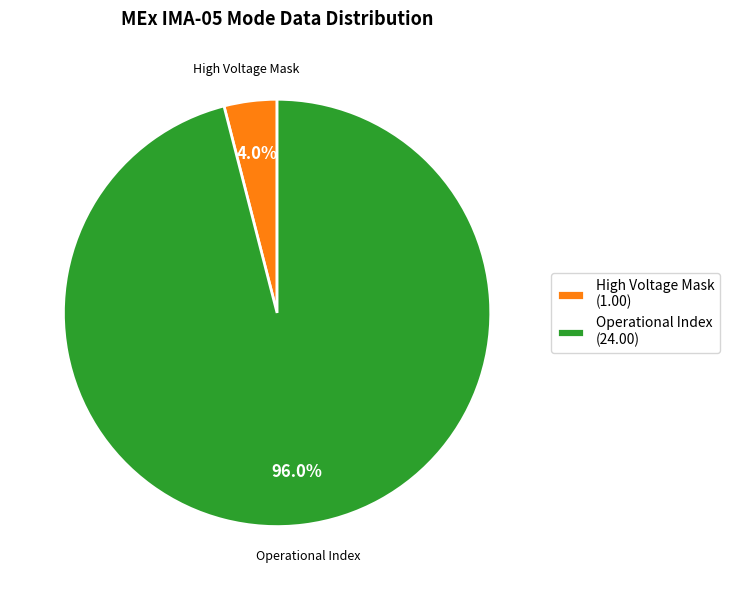

Which category has the biggest portion of the pie?

Operational Index (24.00)